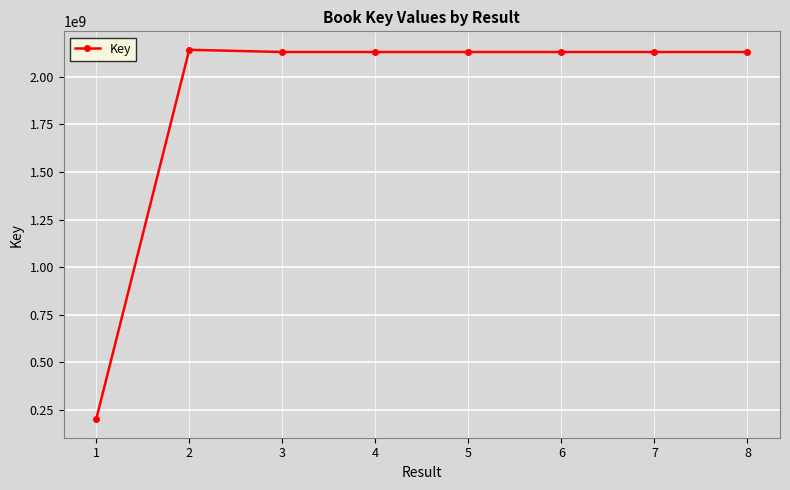

Is this an area chart (filled region under the line)?

No